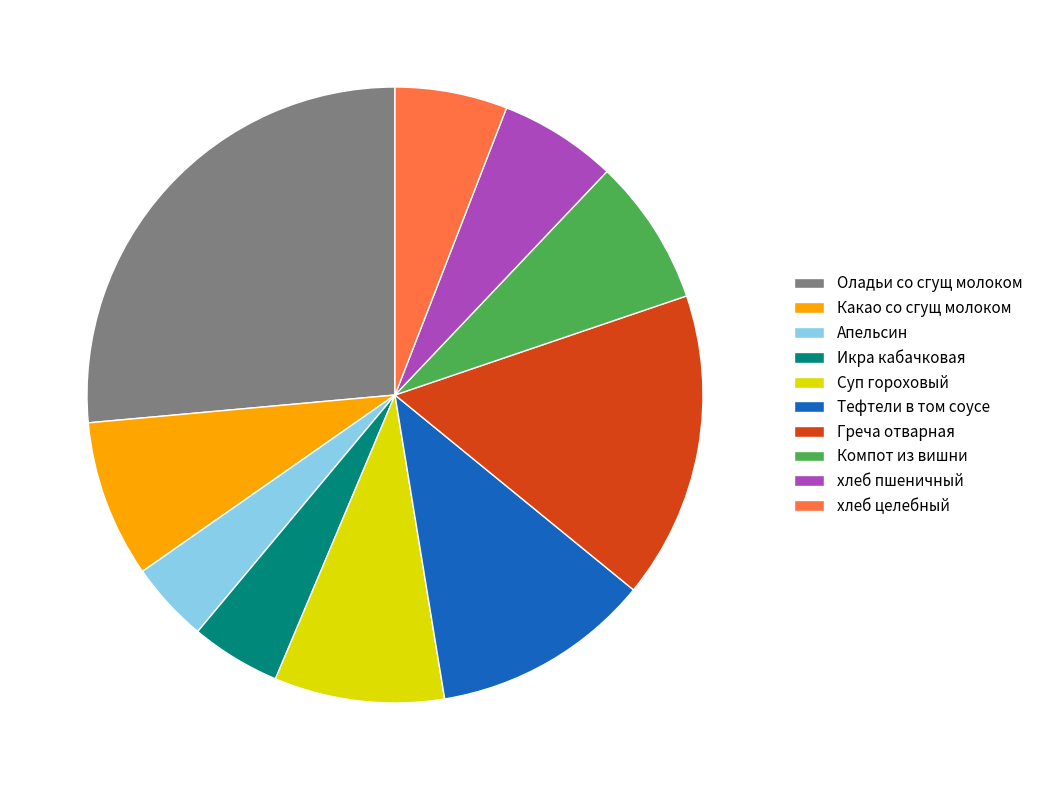

Is it true that Какао со сгущ молоком is 8% of the pie?

True